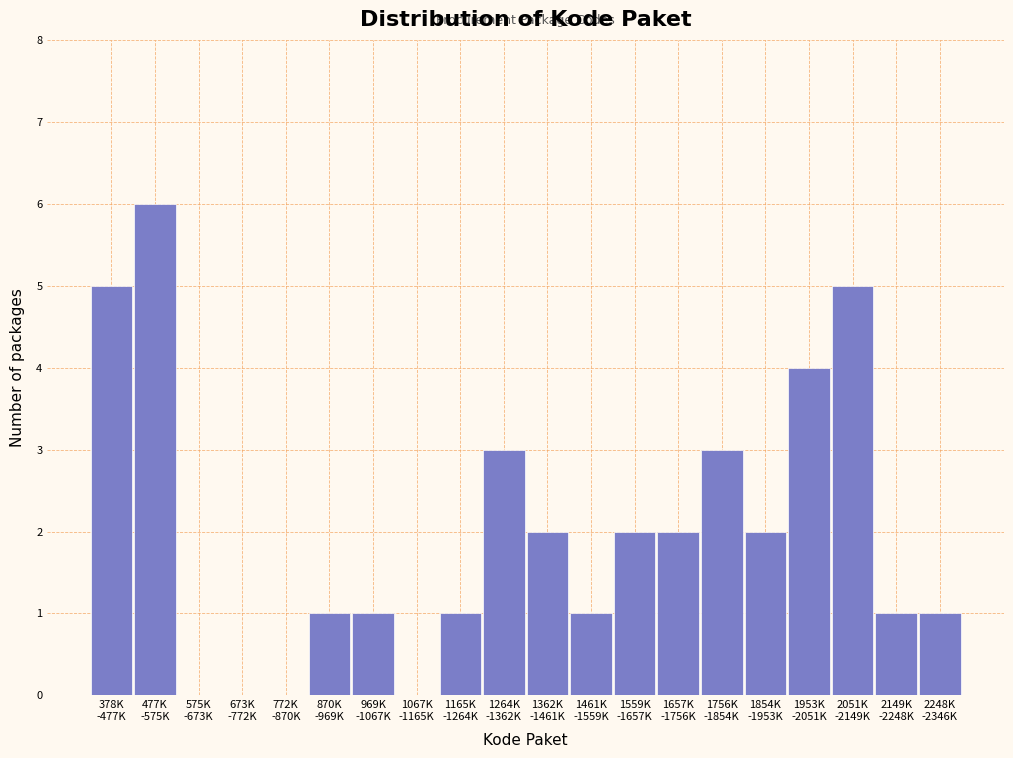

What is the maximum value shown in the chart?

6